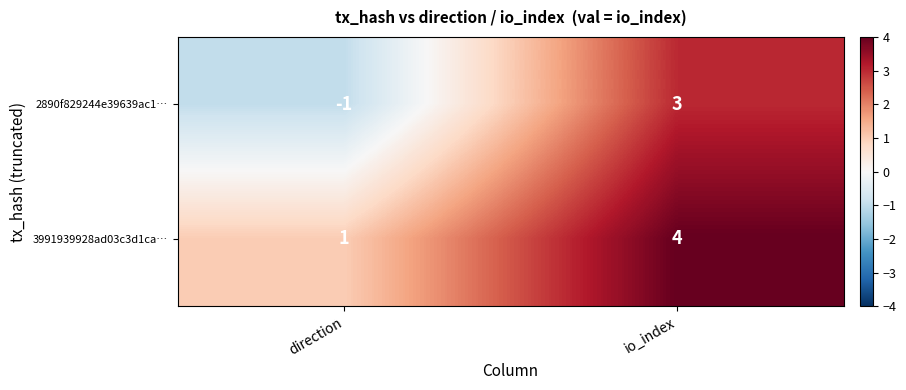

Is it true that 2890f829244e39639ac1… equals 0 at direction?

False